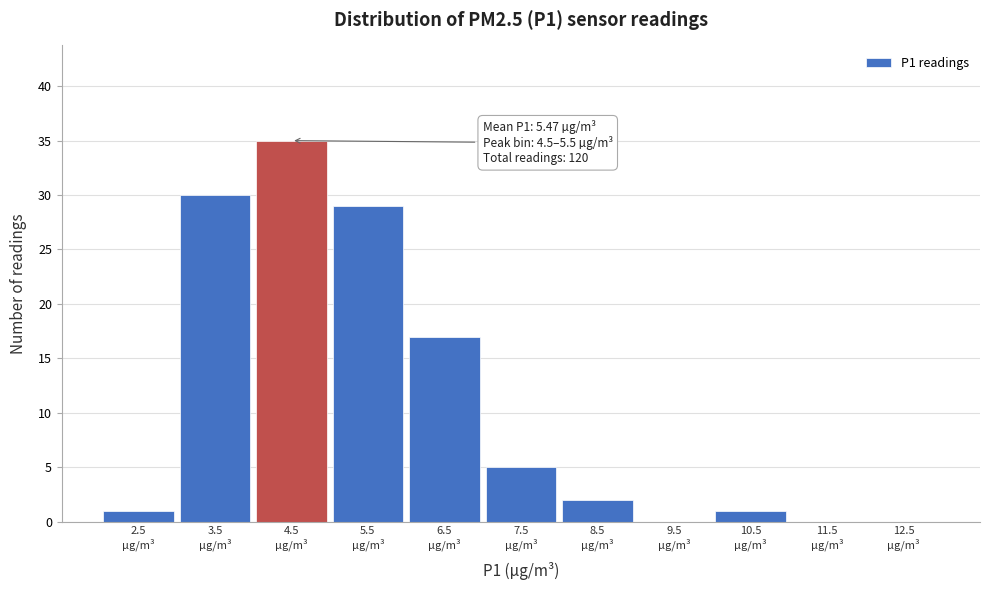

What is the maximum value shown in the chart?

35